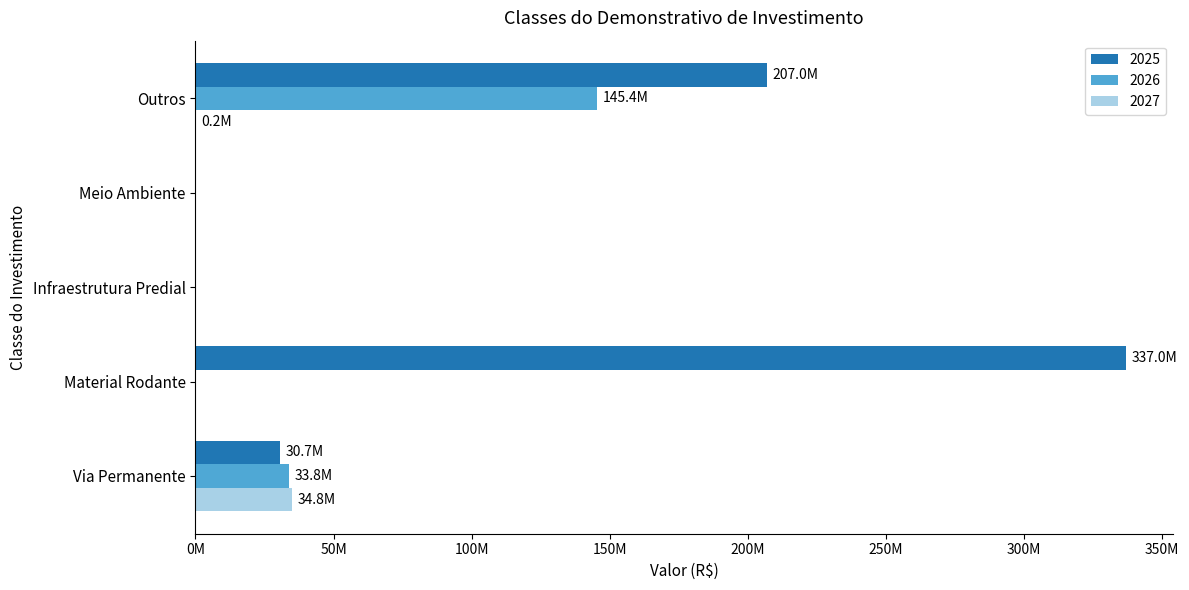

What is the total value across all series at Material Rodante?

337000000.0